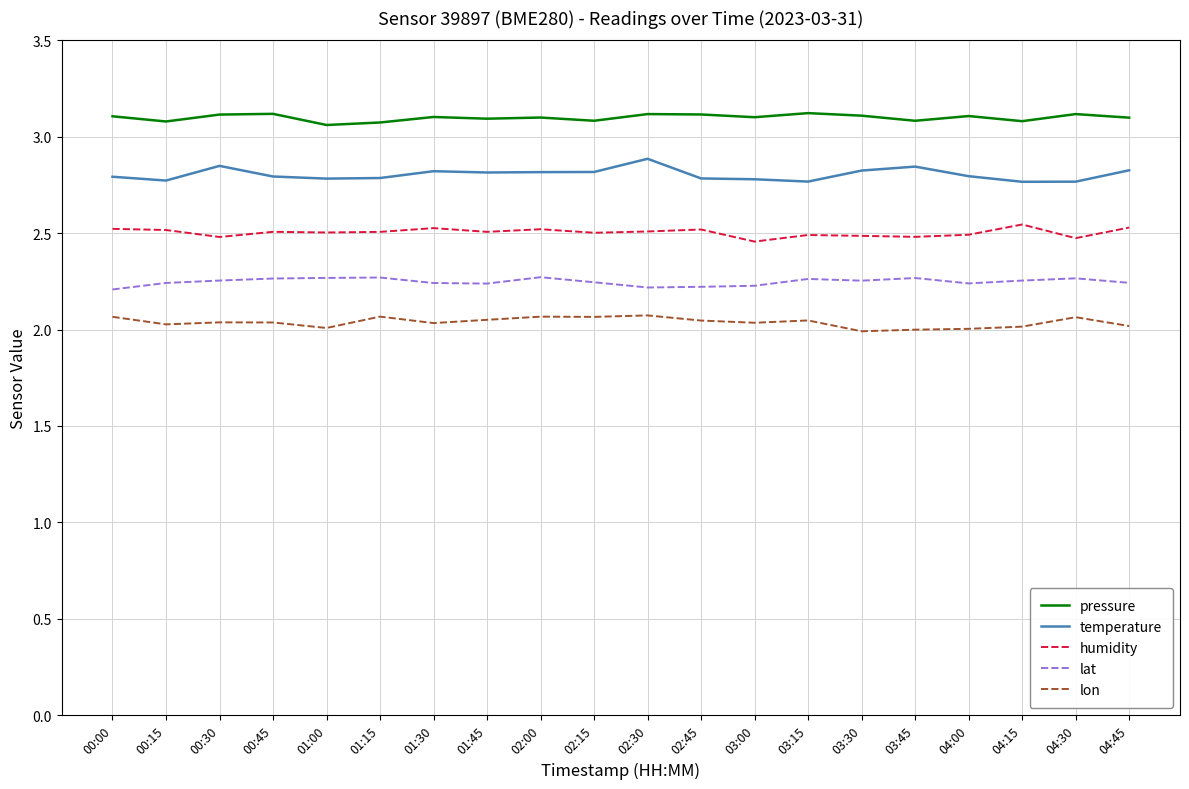

What is the difference between the maximum and minimum values in the temperature series?

0.1